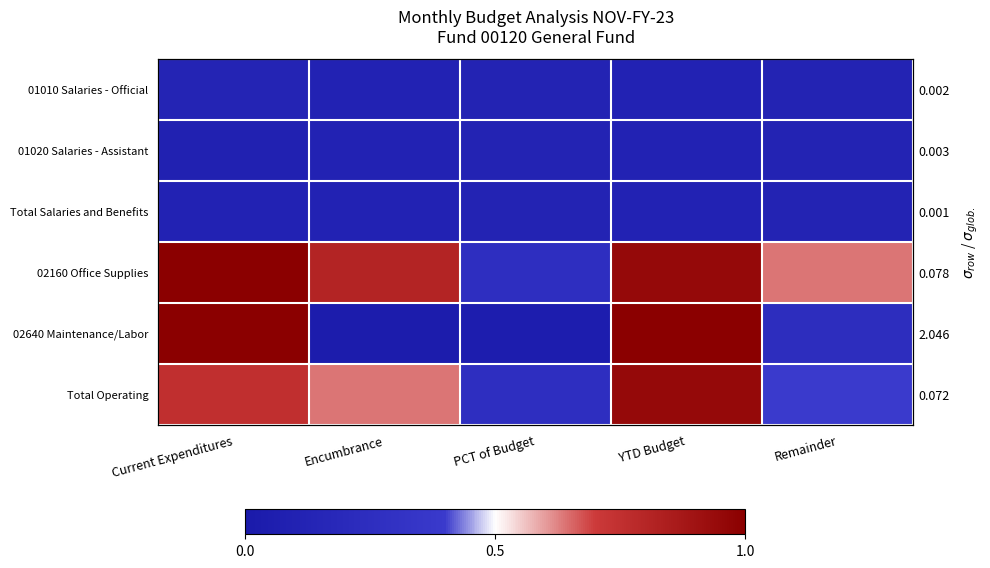

Which series has the largest total across all categories?

02160 Office Supplies